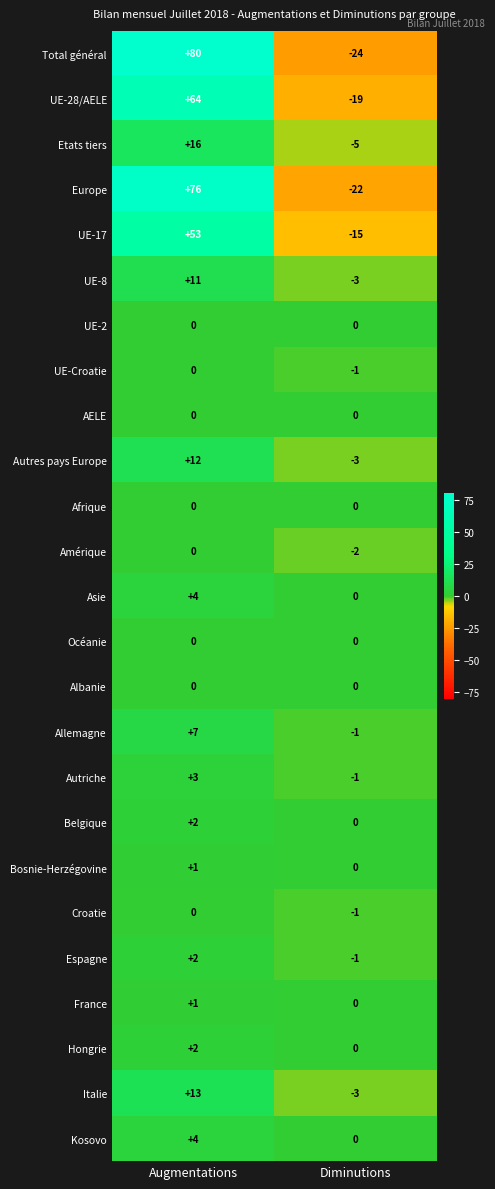

What is the minimum value shown in the chart?

-24